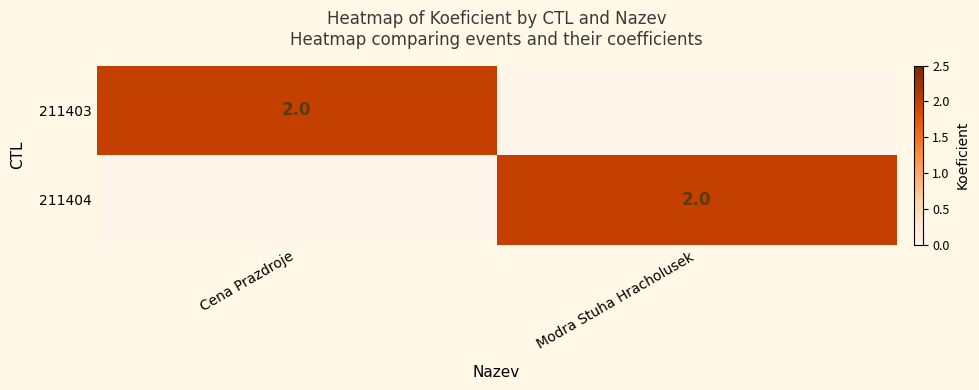

The 211403 series shows 2 at Cena Prazdroje. True or false?

True